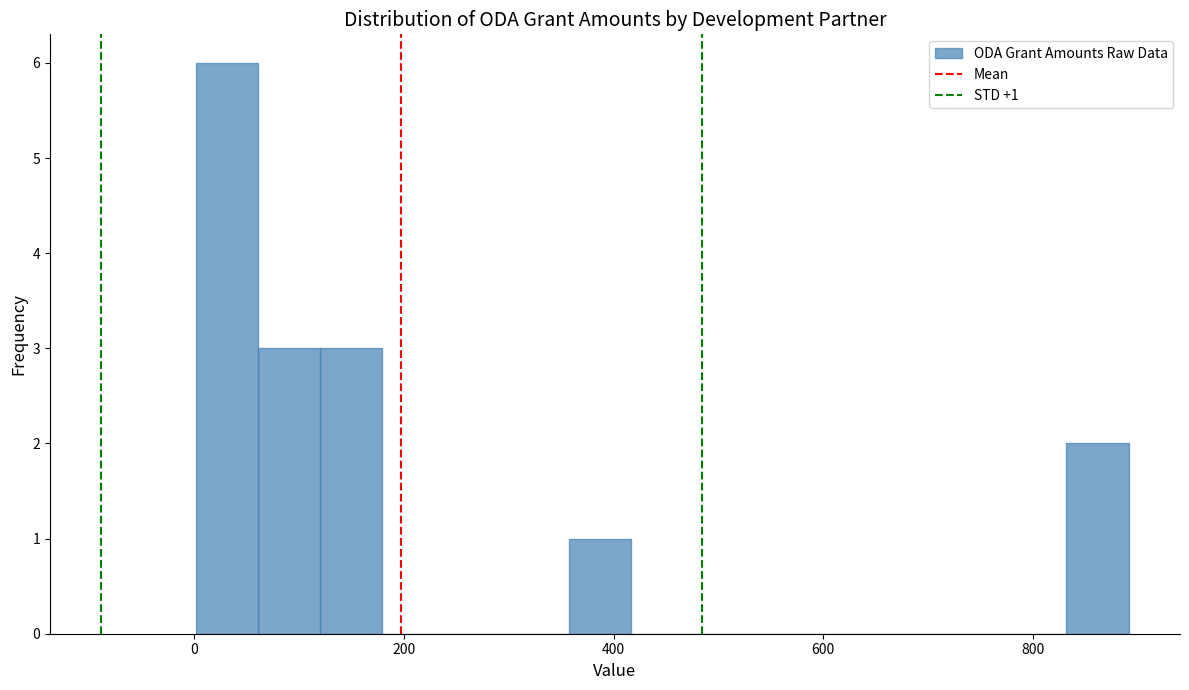

Read against the x-axis, roughly where is the centre of the tallest bar?

40